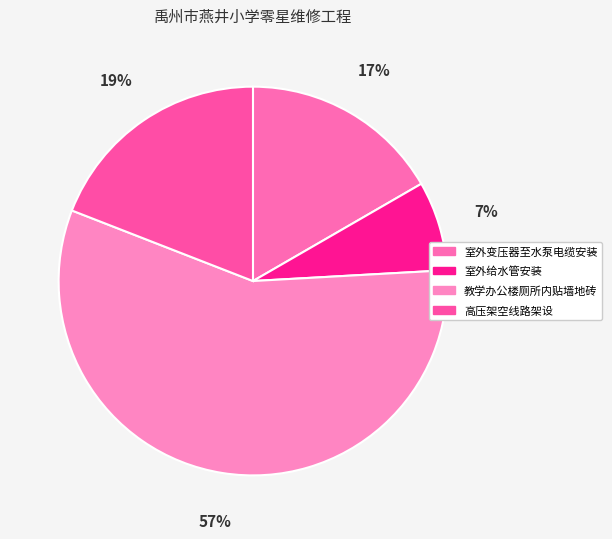

To the nearest percent, what portion does 高压架空线路架设 represent?

19%